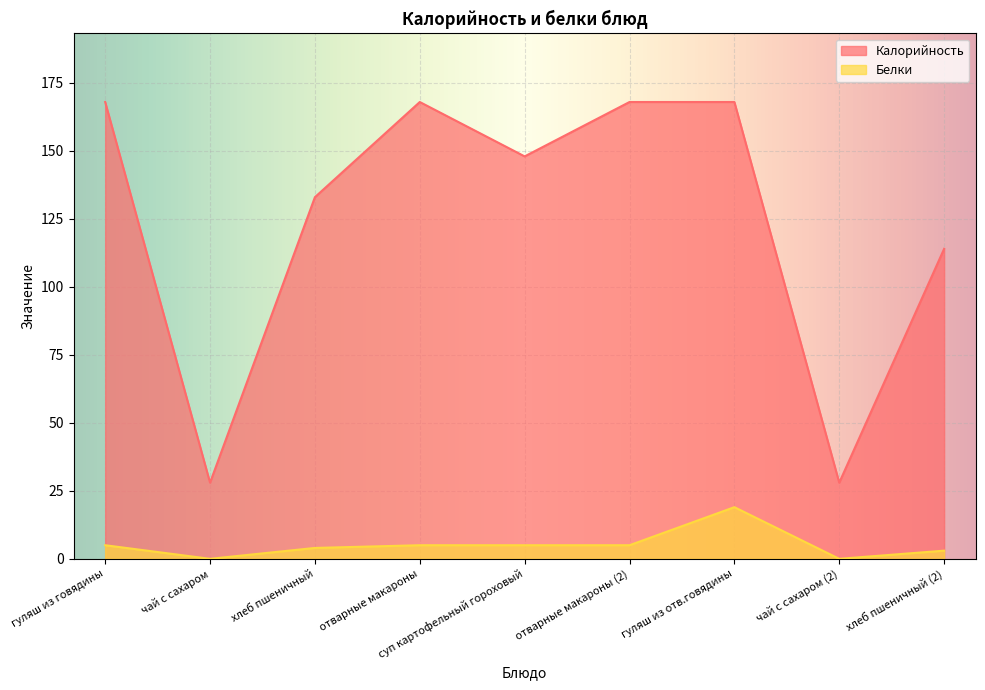

Which category has the lowest value across all series?

чай с сахаром